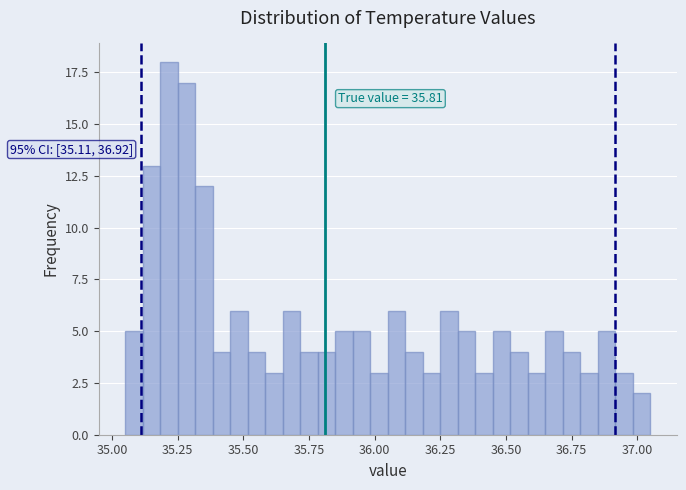

Read against the x-axis, roughly where is the centre of the tallest bar?

35.20